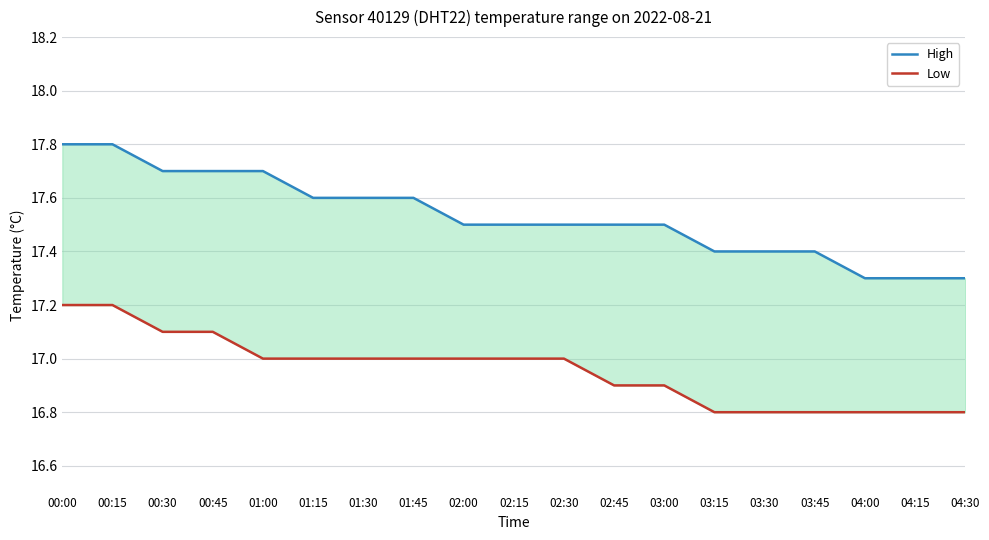

Is it true that High equals 28.7 at 04:15?

False